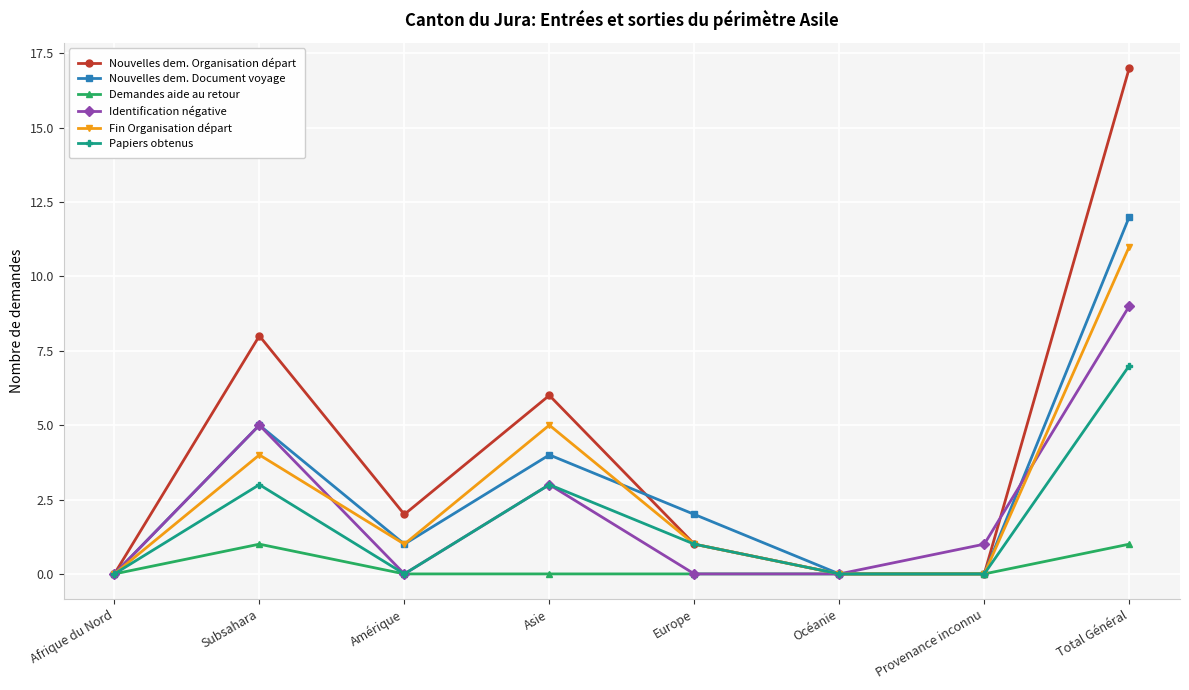

What position from the right is Asie?

5